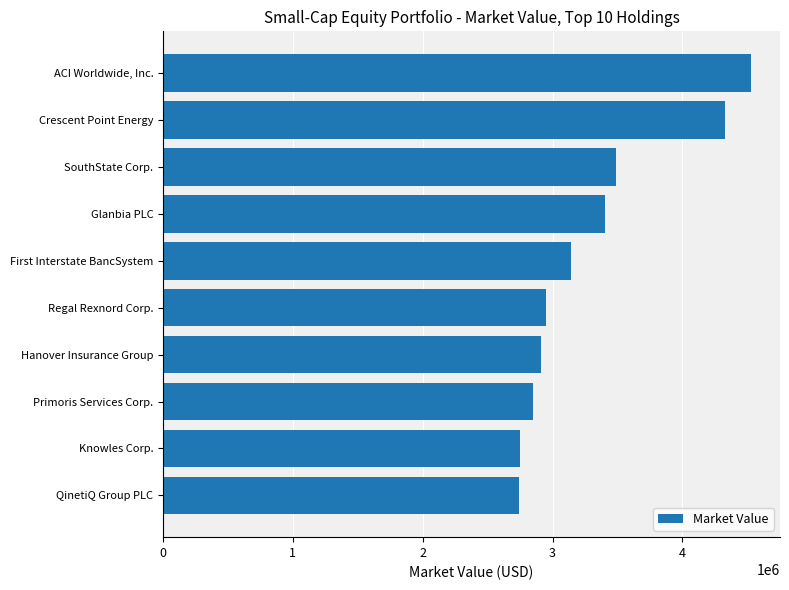

List the labels in order of value, smallest first.

QinetiQ Group PLC, Knowles Corp., Primoris Services Corp., Hanover Insurance Group, Regal Rexnord Corp., First Interstate BancSystem, Glanbia PLC, SouthState Corp., Crescent Point Energy, ACI Worldwide, Inc.